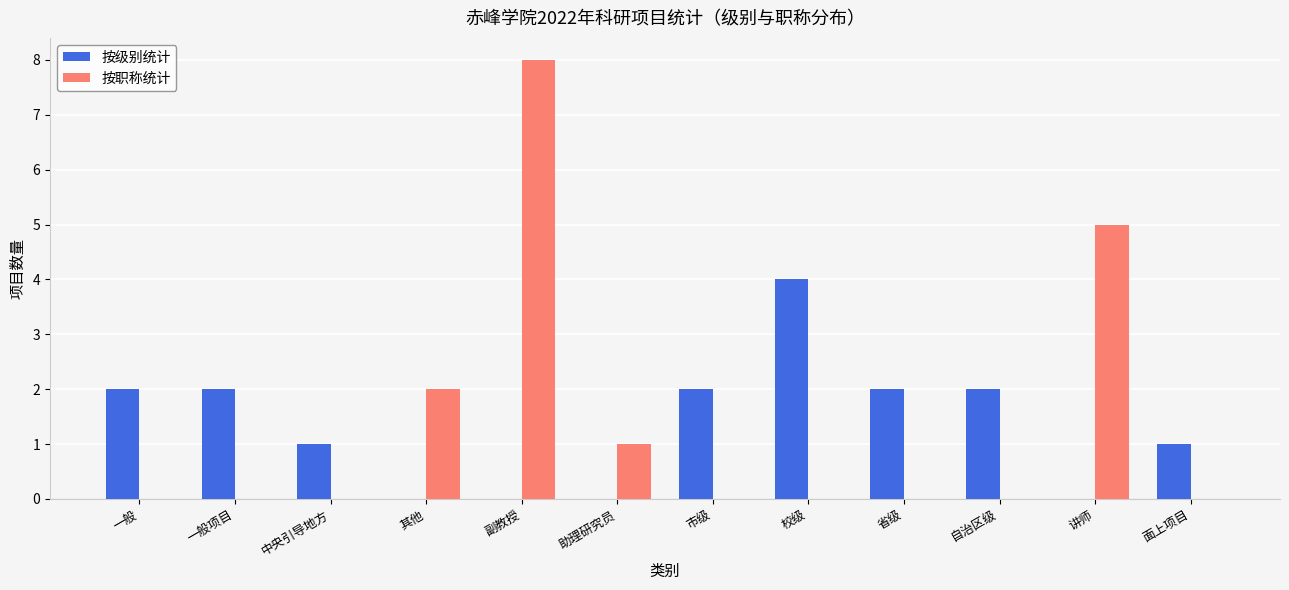

True or false: 按职称统计 has a value of 8 at 副教授.

True